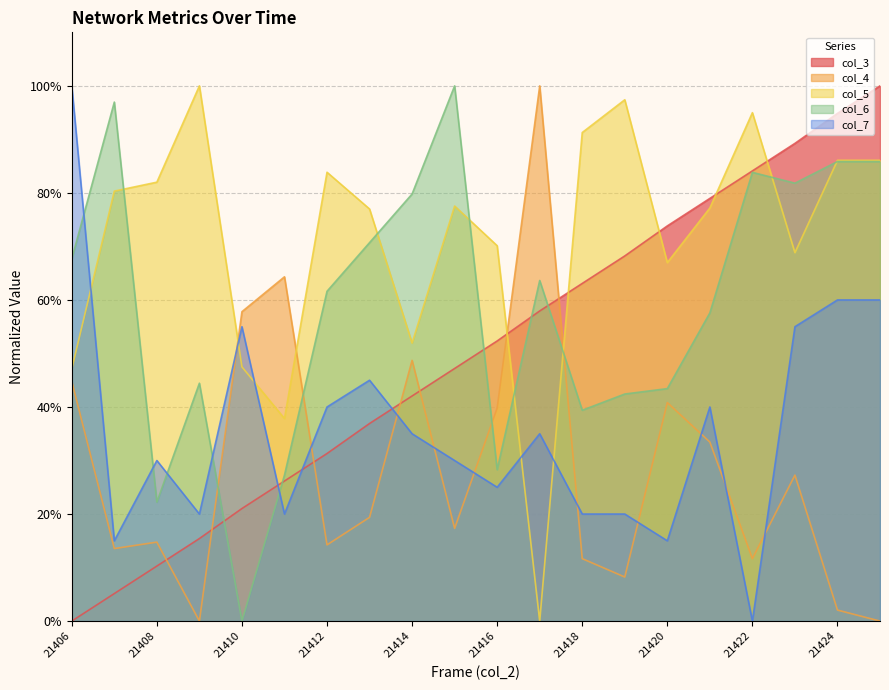

What is the difference between the second highest and second lowest values in the col_4 series?

64.3